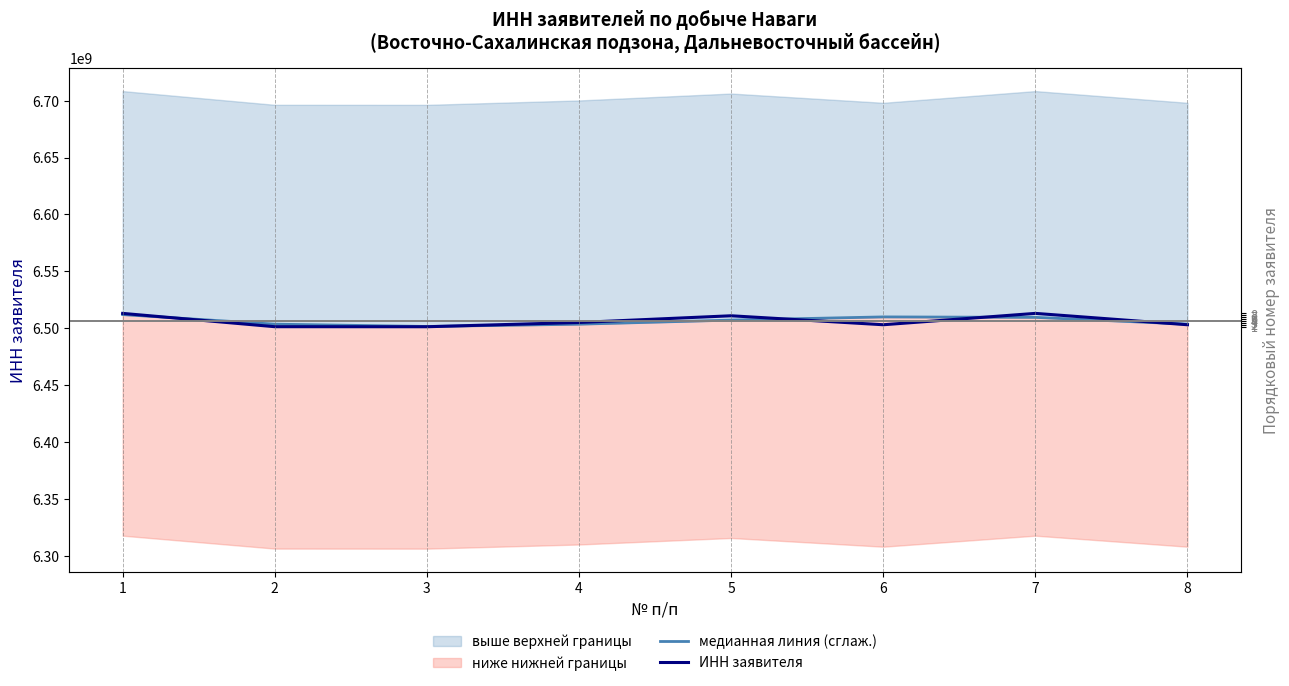

What is the difference between the second highest and minimum values in the ИНН заявителя series?

11750461.0